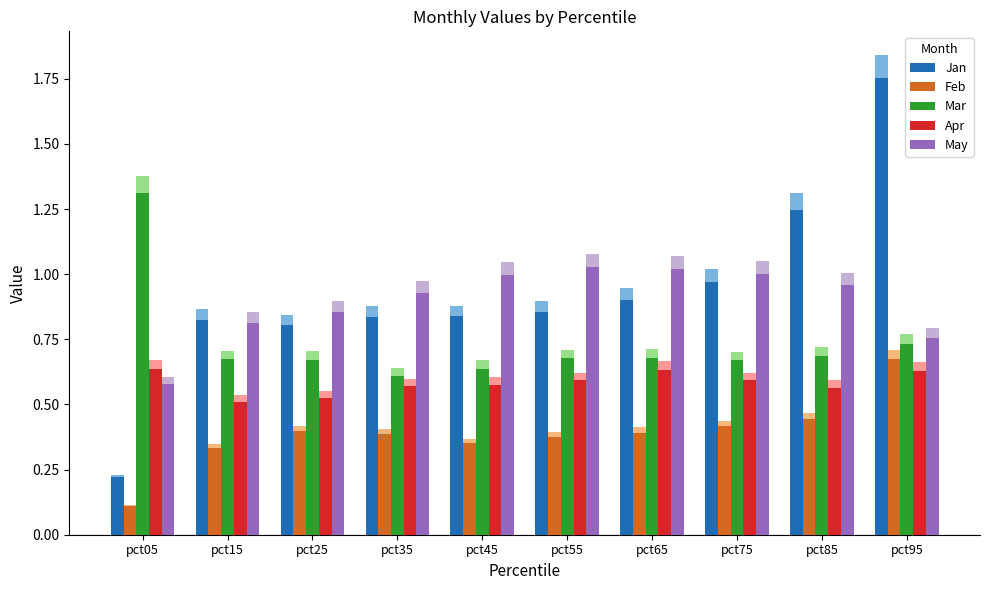

What is the approximate value of Mar at pct75?

0.7